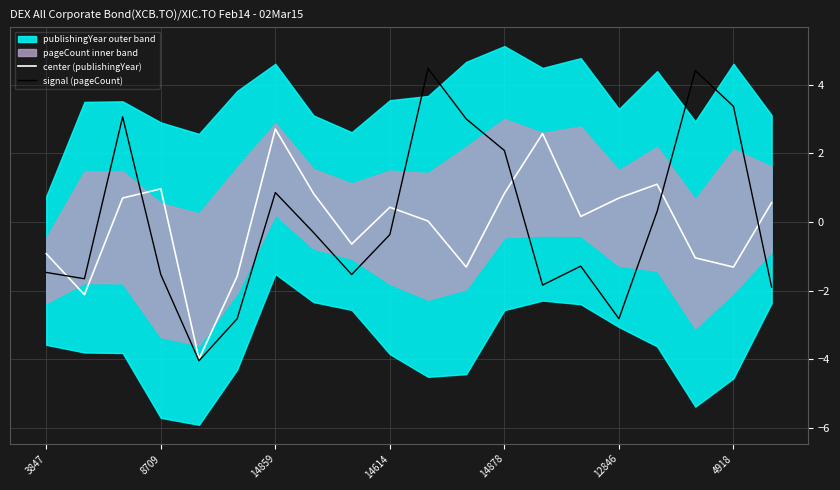

What is the maximum value for signal (pageCount)?

4.5